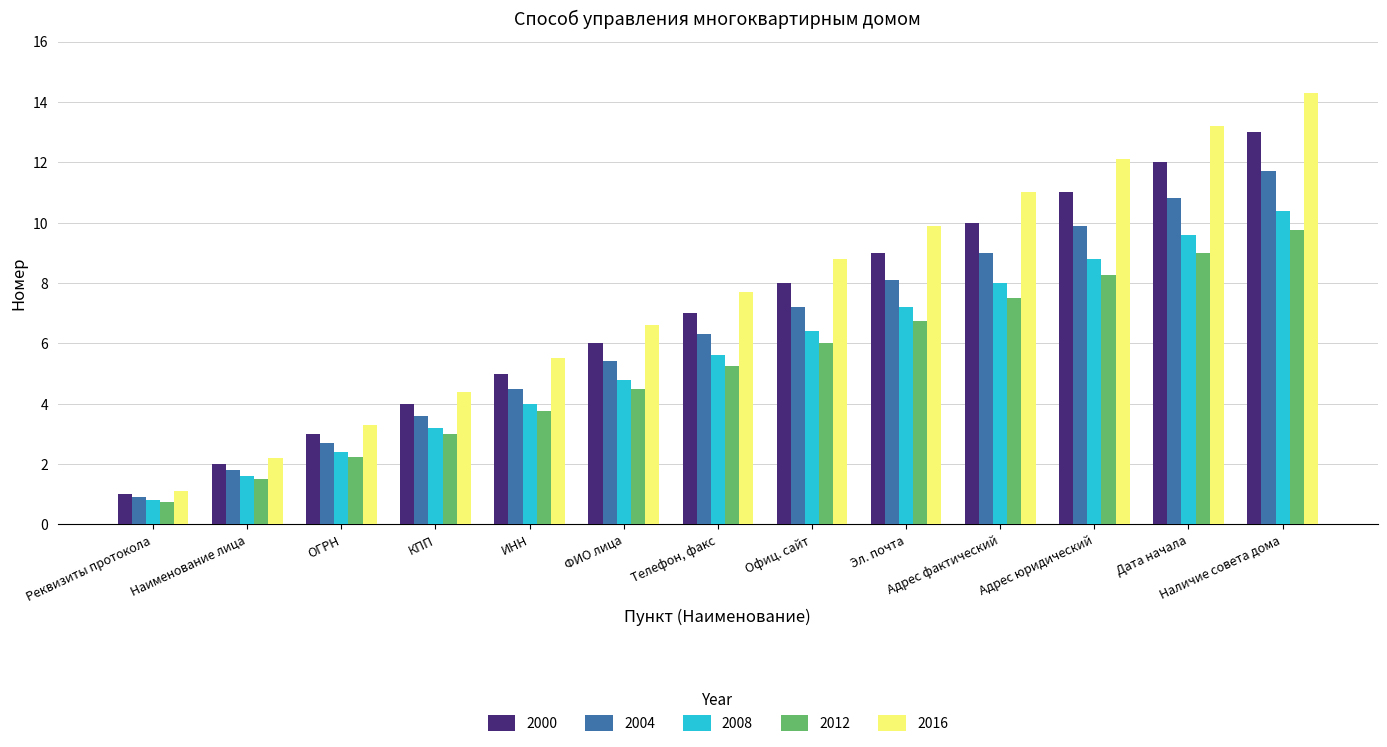

Count the number of data series in this chart.

5